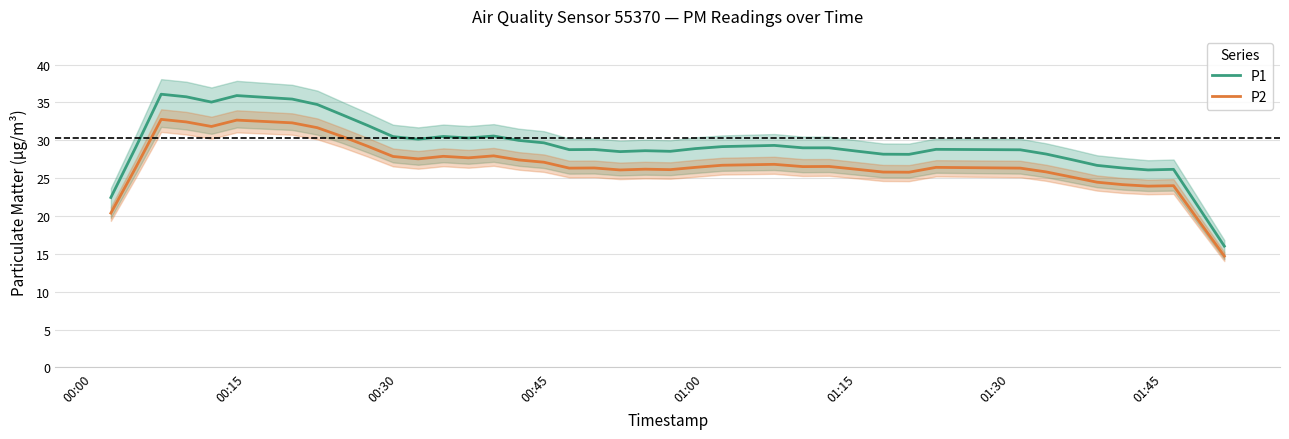

At how many categories does at least one series exceed 27?

33